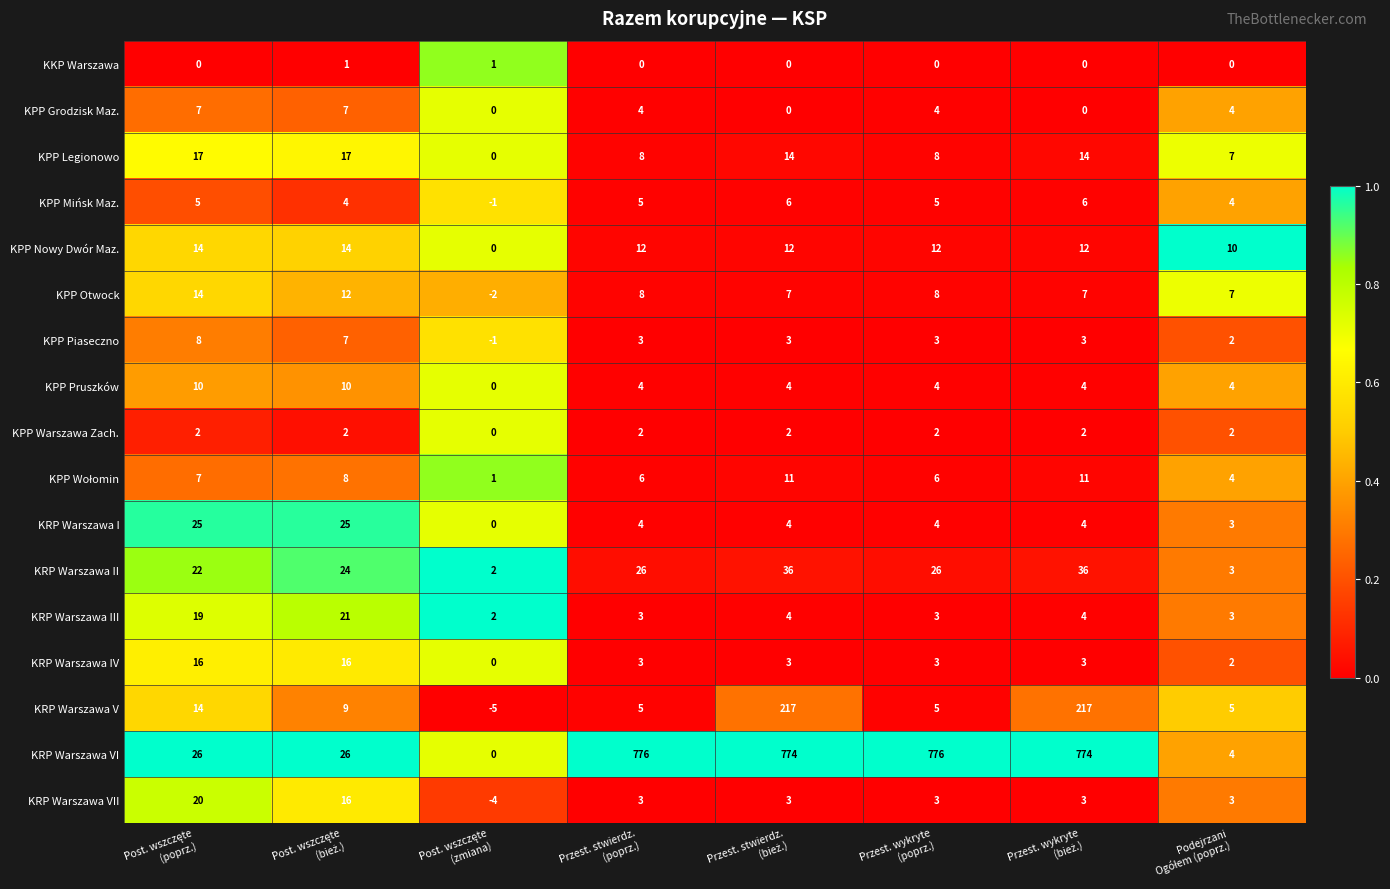

How many series are shown in this chart?

17